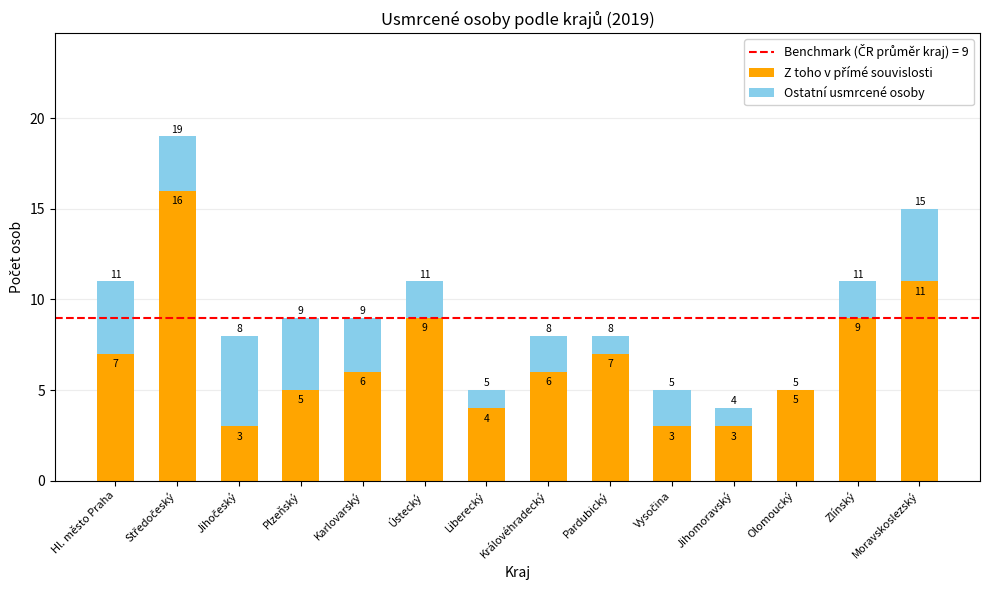

What is the total value across all series at Pardubický?

8